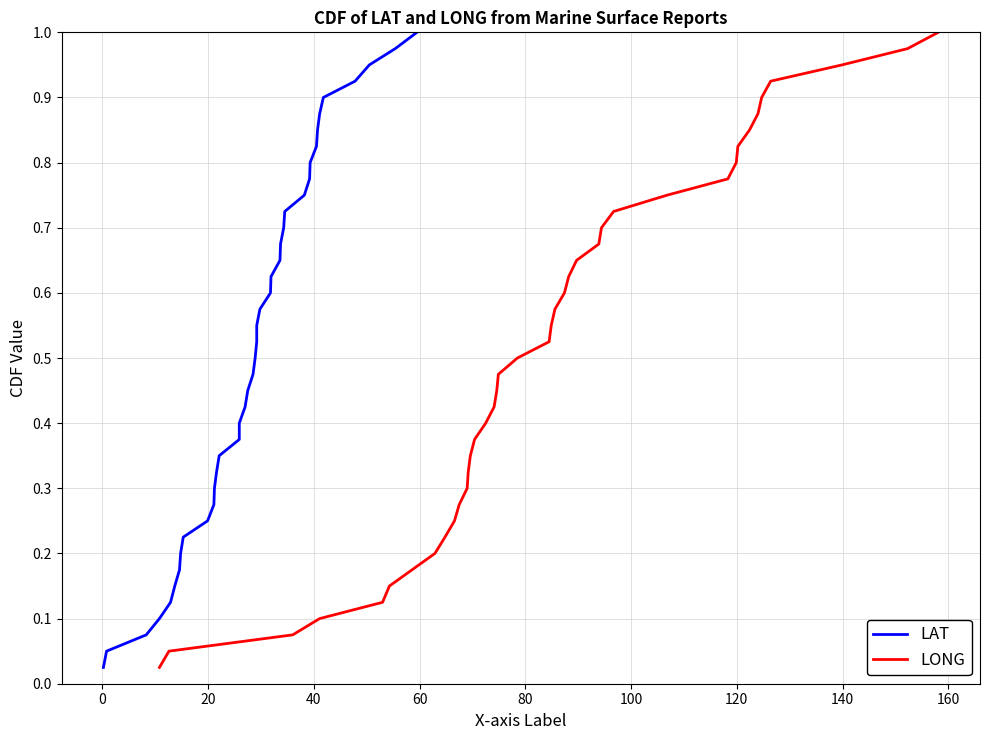

List the series in order of their peak value, highest first.

LAT, LONG